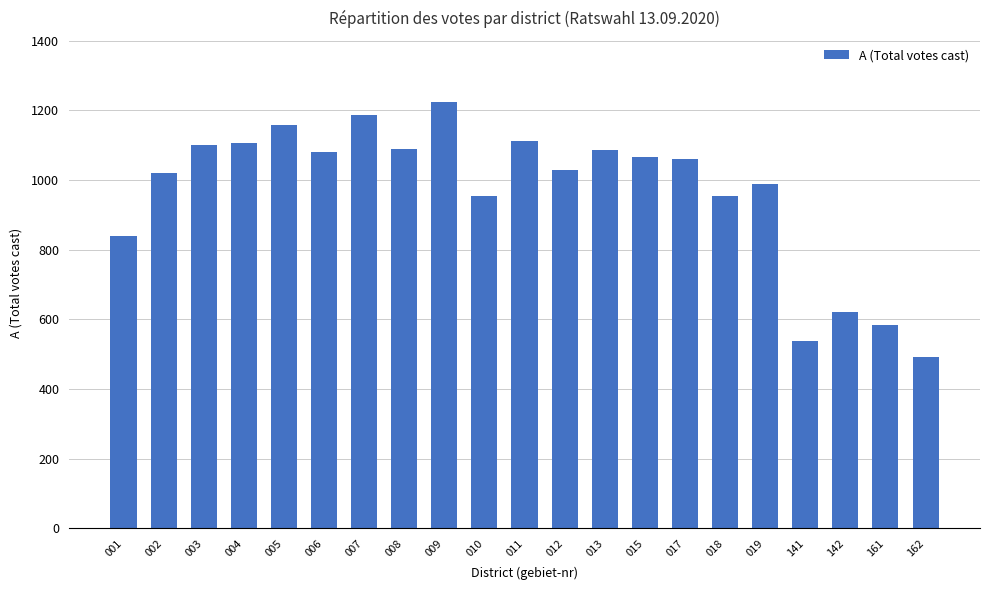

What is the change in value from 012 to 142?

-408